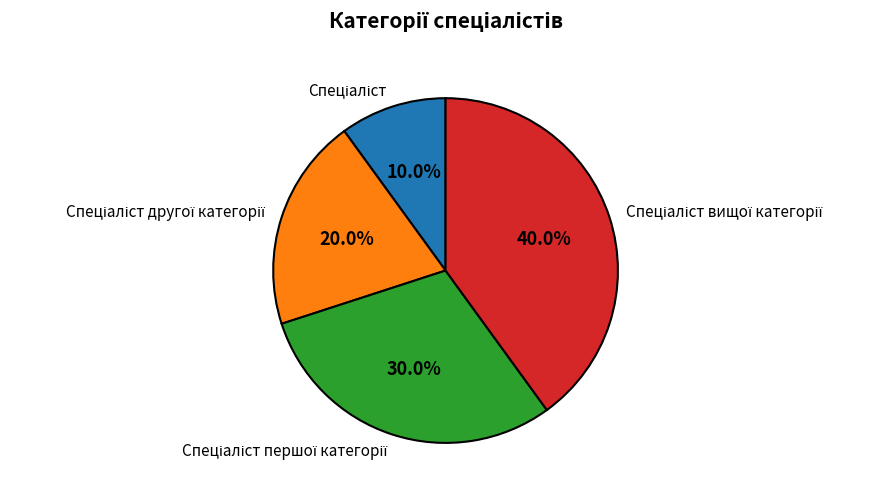

Does any single category account for the majority?

No